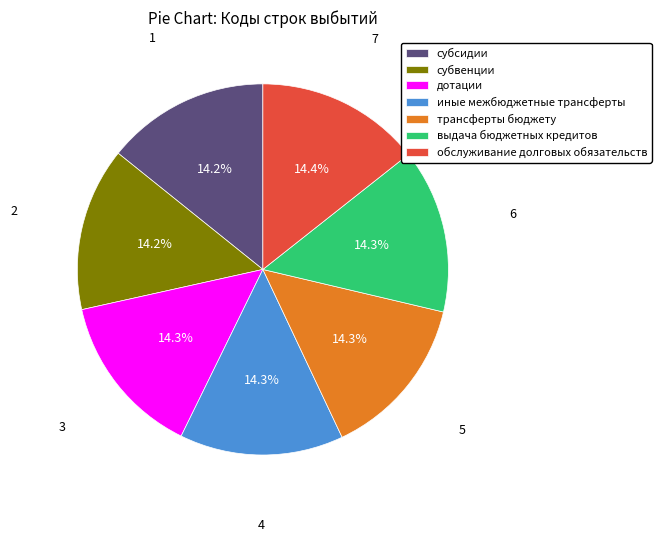

Approximately how many times larger is the value at обслуживание долговых обязательств compared to иные межбюджетные трансферты?

1.0